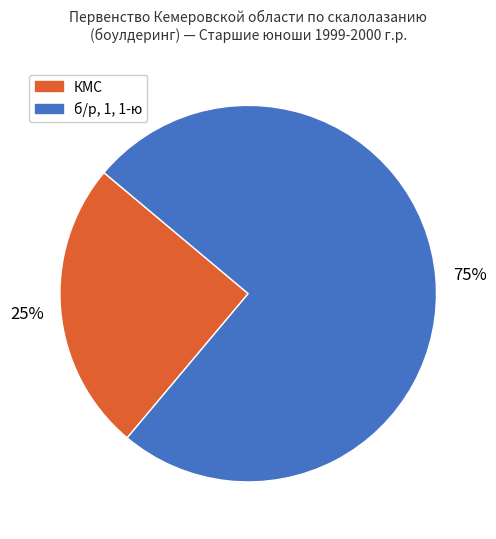

Is there any slice that represents more than half of the pie?

Yes